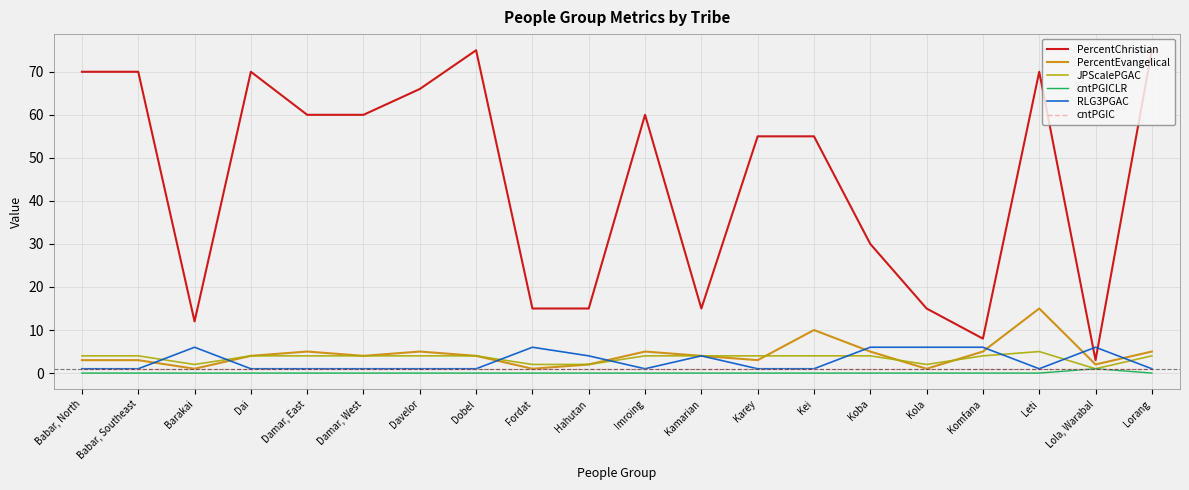

Which series has the largest total across all categories?

PercentChristian